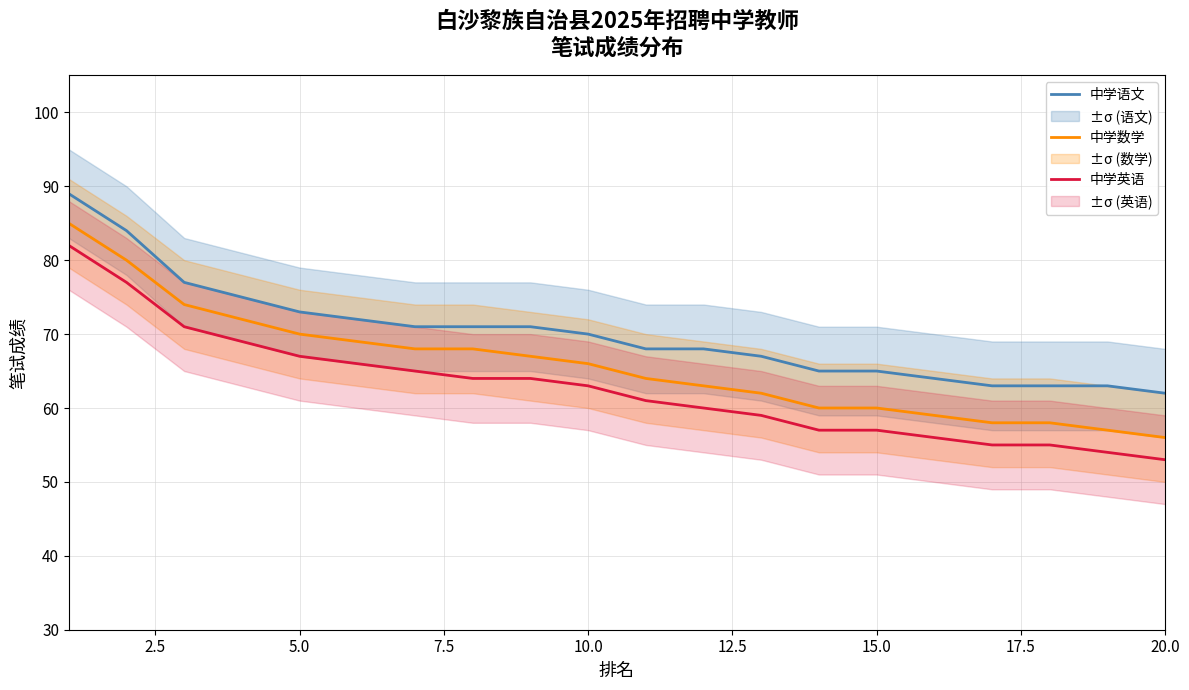

Which series has the largest range (max minus min)?

中学数学